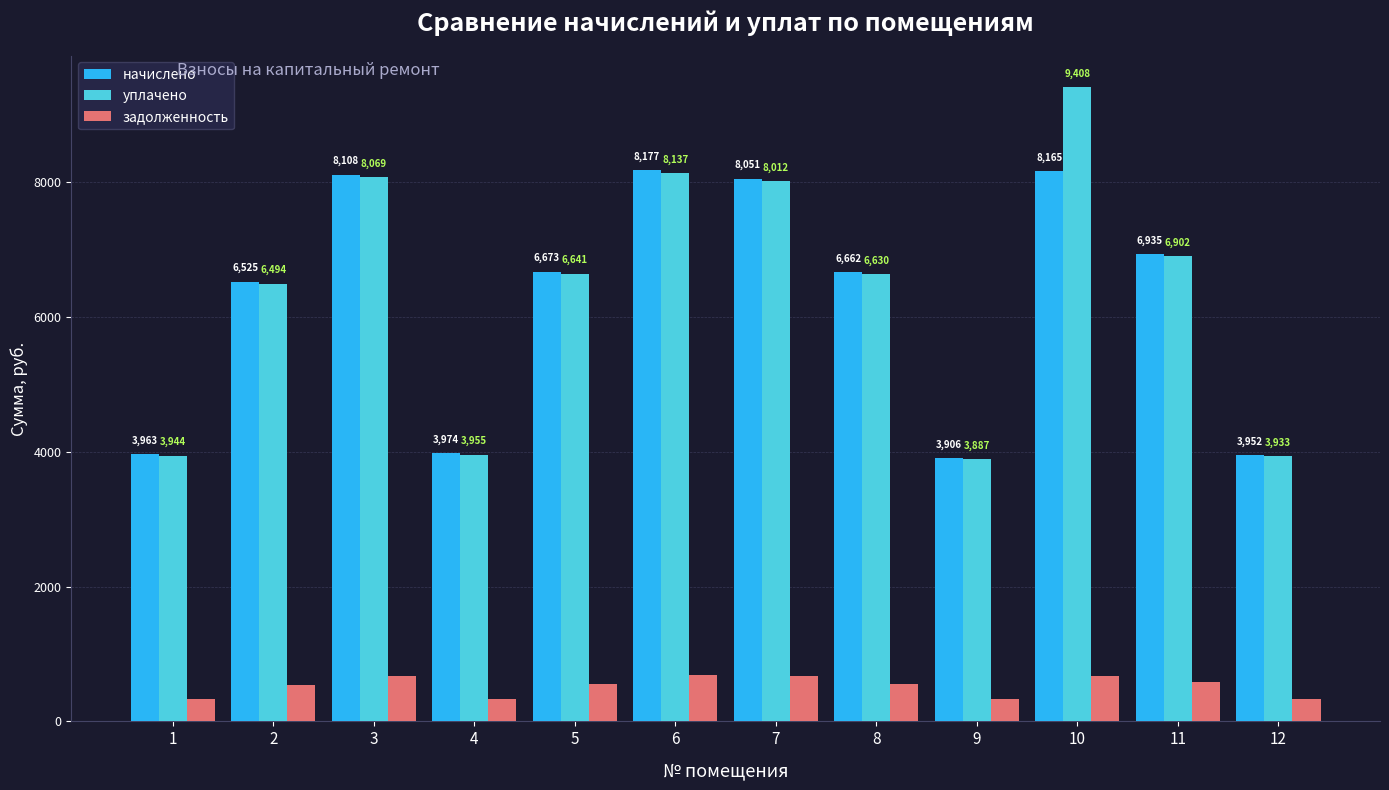

What is the spread (max minus min) of values at 6?

7495.2